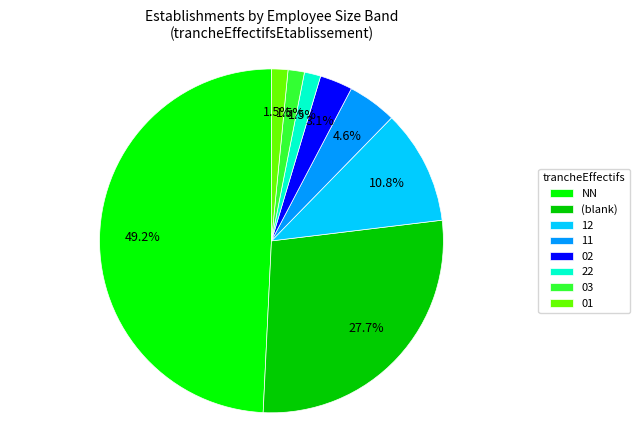

To the nearest percent, what is the combined percentage of 11 and 02?

8%